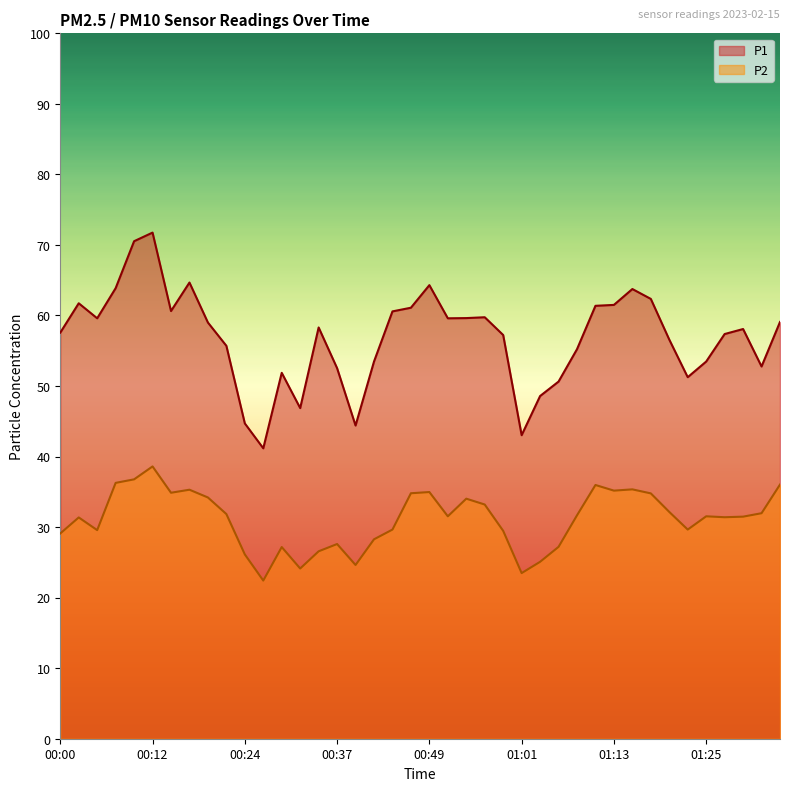

Reading left to right, what are all the values shown in this chart?

P1: 57.6	61.7	59.6	63.9	70.5	71.8	60.6	64.7	59.0	55.7	44.7	41.2	51.9	46.9	58.3	52.5	44.4	53.5	60.6	61.1	64.3	59.6	59.6	59.8	57.2	43.0	48.6	50.6	55.2	61.4	61.5	63.8	62.4	56.6	51.2	53.5	57.4	58.1	52.8	59.1
P2: 29.1	31.4	29.6	36.3	36.8	38.6	34.9	35.3	34.2	31.9	26.1	22.4	27.2	24.1	26.6	27.6	24.6	28.3	29.6	34.8	35.0	31.5	34.0	33.2	29.5	23.5	25.1	27.2	31.7	36.0	35.2	35.4	34.8	32.1	29.6	31.5	31.4	31.5	32.0	36.0